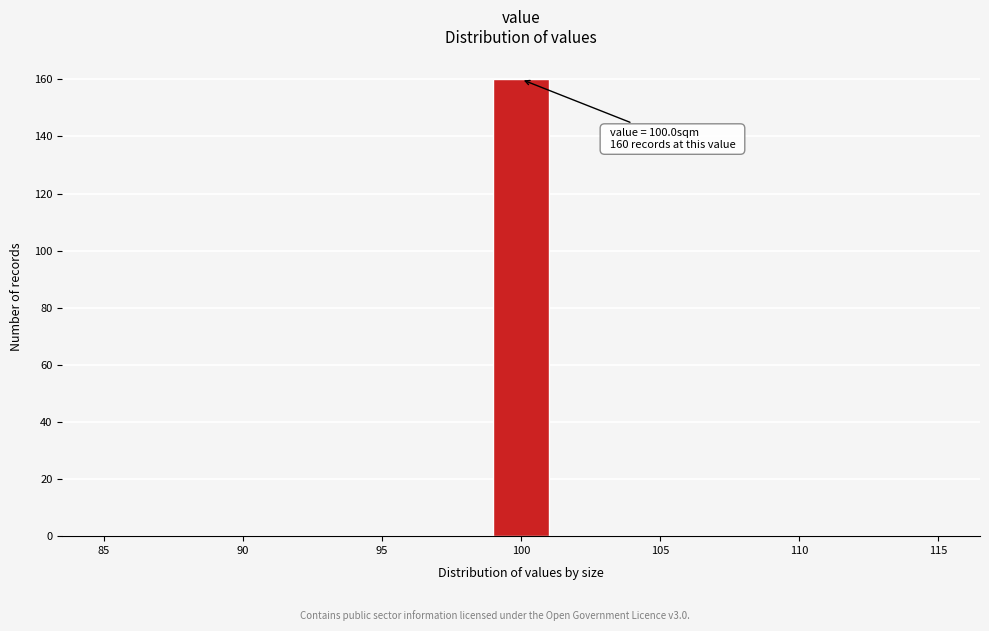

Over which range of the x-axis is the bar tallest?

99 to 101